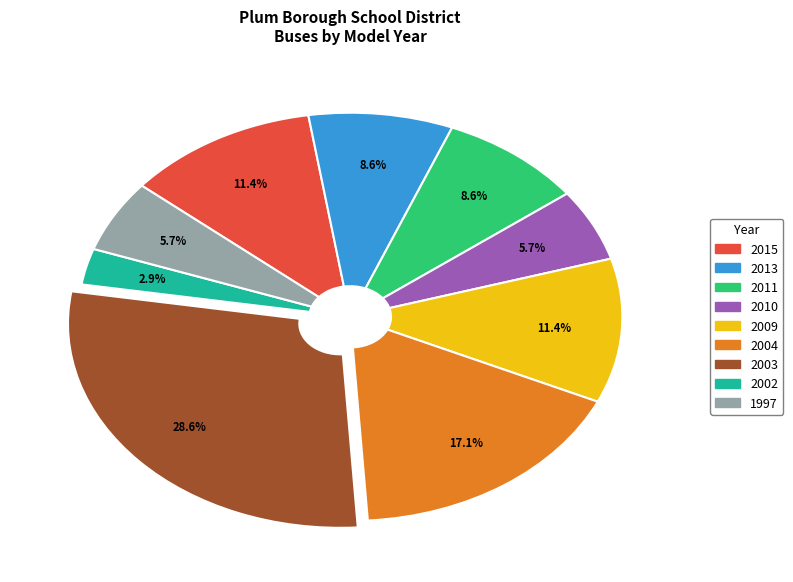

To the nearest percent, what is the average slice percentage?

11%